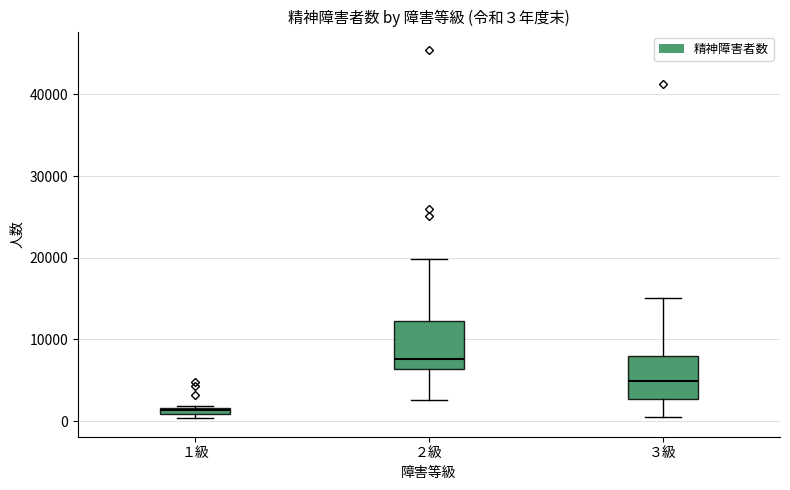

Which box's median line is the lowest?

１級